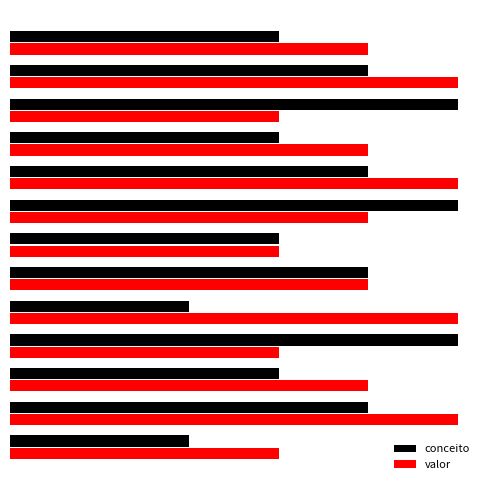

What are all the series names shown in the legend?

conceito, valor